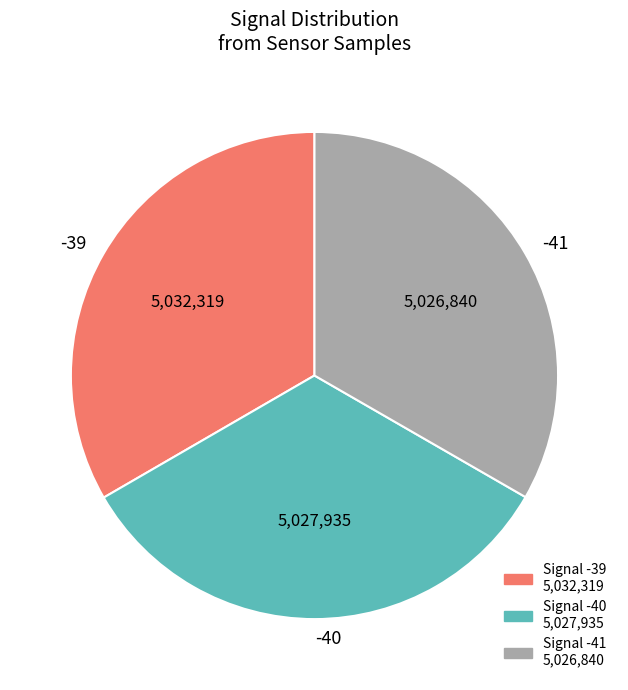

How many slices are in this pie chart?

3